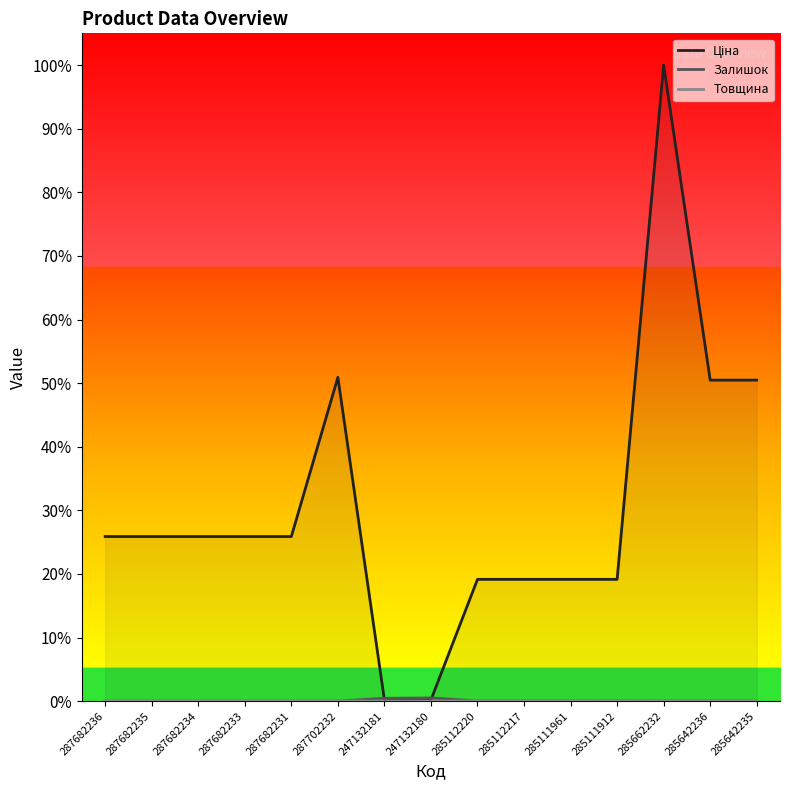

How many distinct data groups are displayed?

3